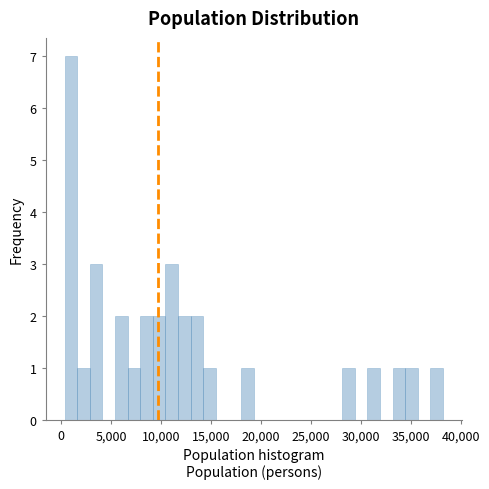

Read against the x-axis, roughly where is the centre of the tallest bar?

1000